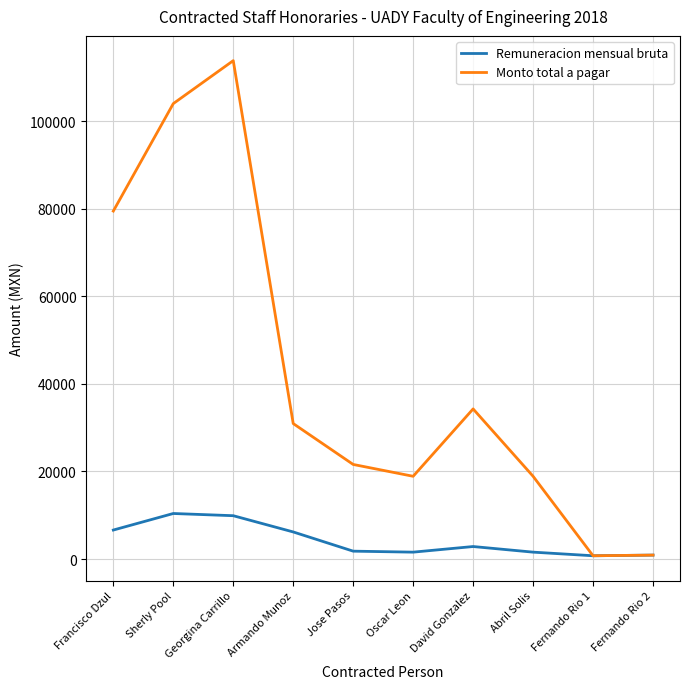

The Remuneracion mensual bruta series shows 1574.9 at Oscar Leon. True or false?

True